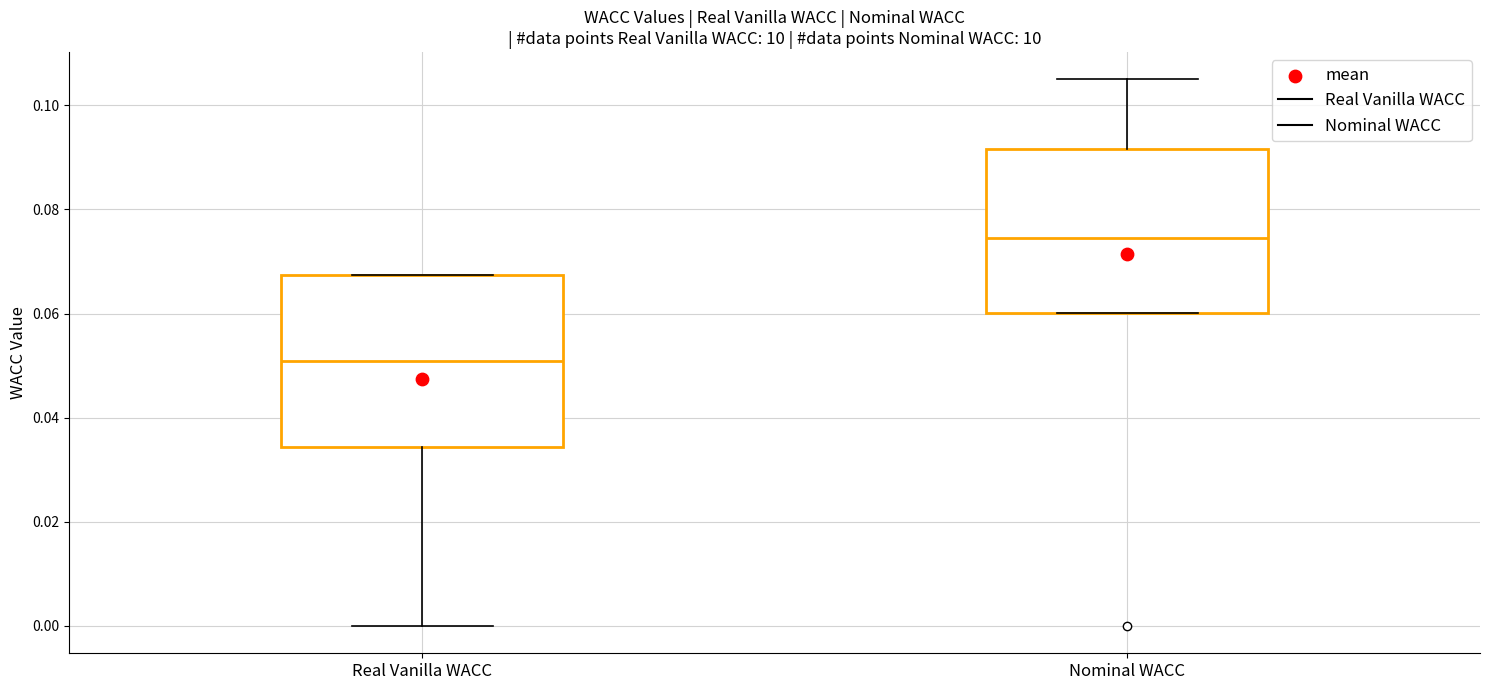

Reading left to right, read every box against the y-axis: the position of its median line, the range the box covers, and the ends of its whiskers. The values are not printed on the chart, so give them approximately, as read against the axis.

Real Vanilla WACC: median 0.050, box 0.034 to 0.068, whiskers 0.000 to 0.068
Nominal WACC: median 0.074, box 0.060 to 0.092, whiskers 0.060 to 0.104